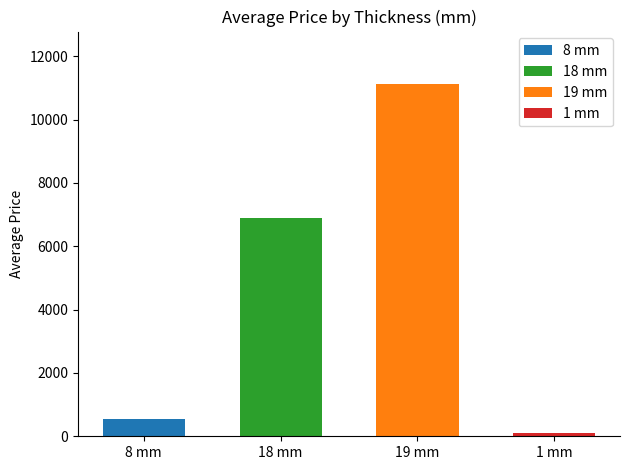

What are all the series names shown in the legend?

8, 18, 19, 1